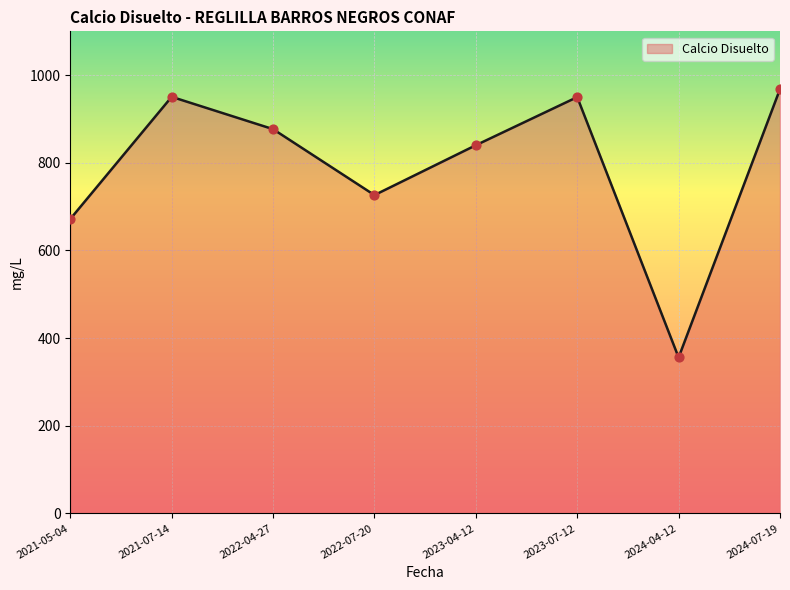

What is the change in value from 2022-04-27 to 2024-07-19?

+91.4